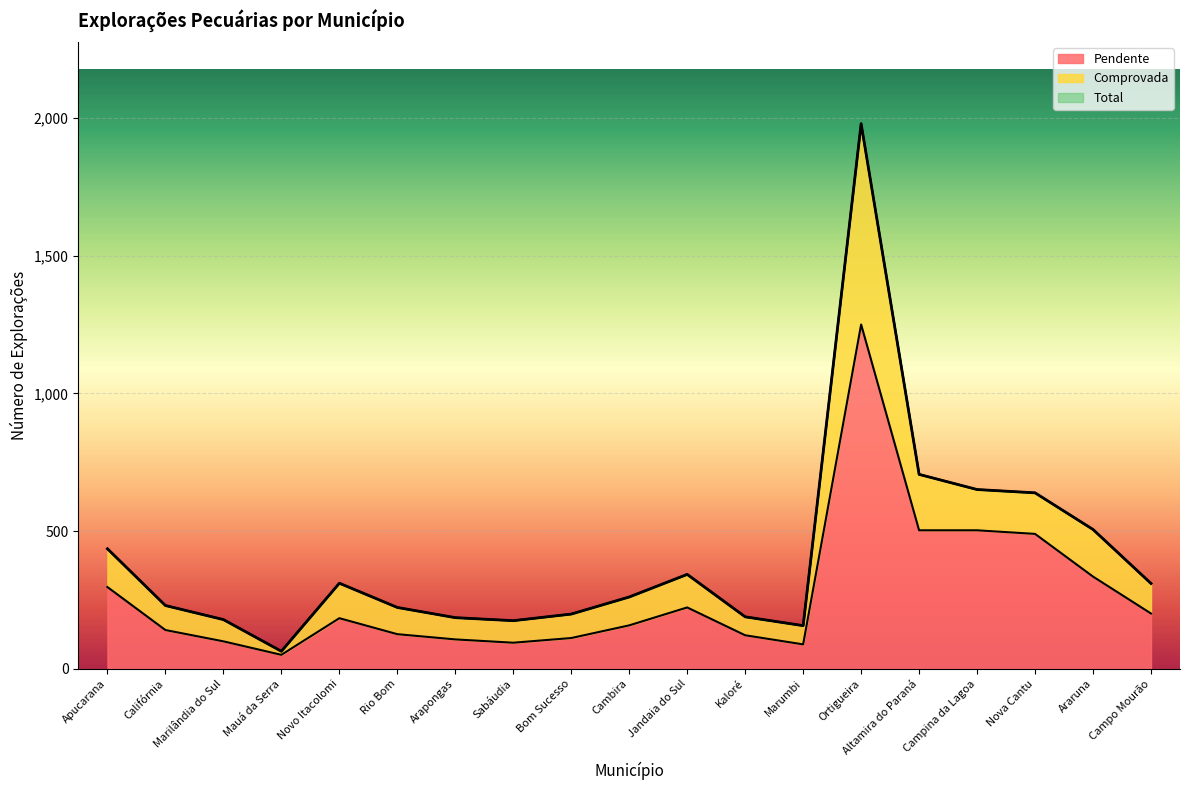

What is the sum of all Total values?

7744